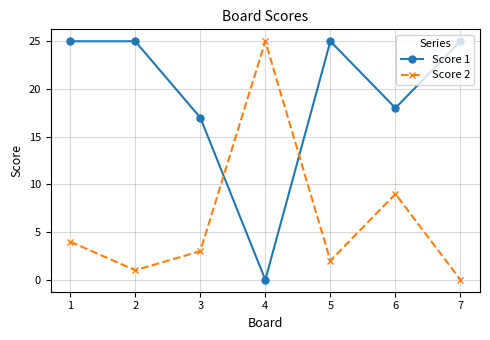

What is the maximum value for Score 2?

25